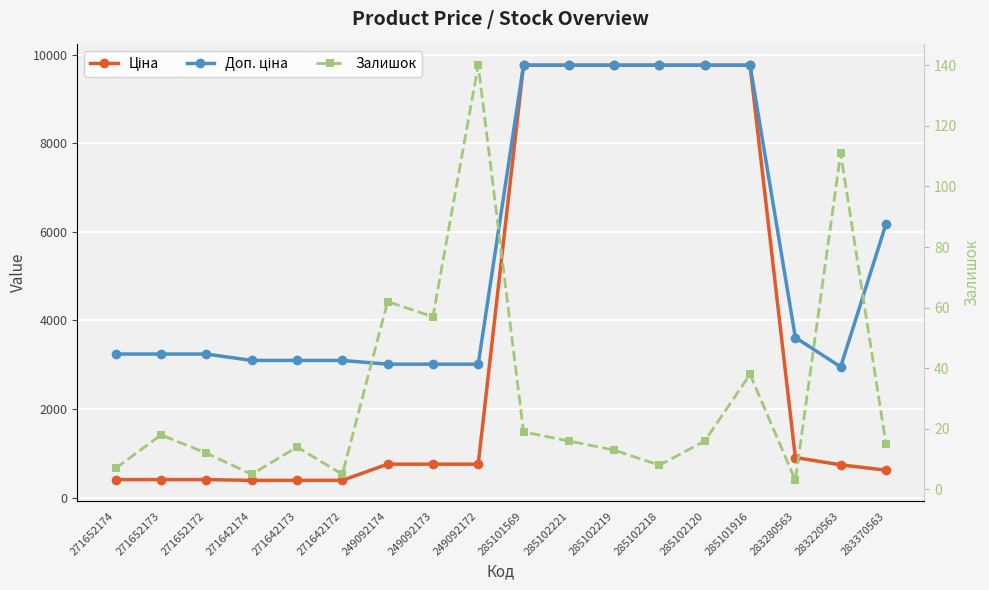

The Ціна series shows 373.9 at 249092174. True or false?

False